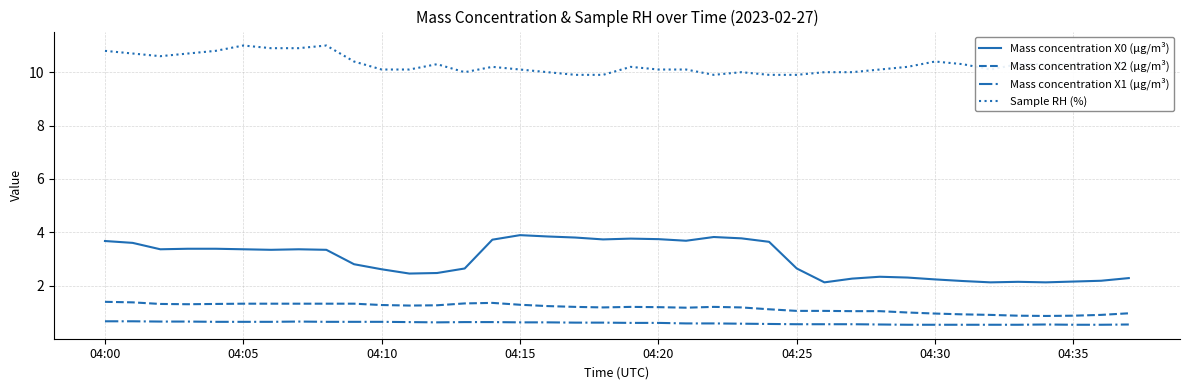

Which series has the widest spread of values?

Mass concentration X0 (μg/m³)